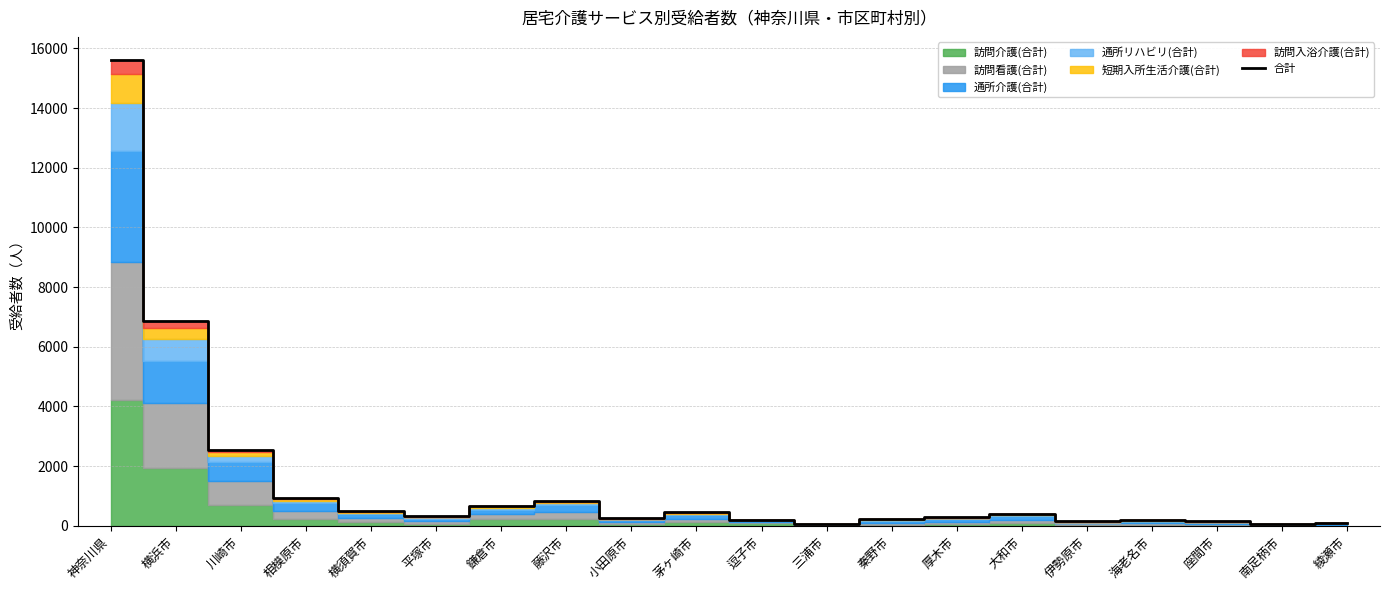

Rank the categories by value from lowest to highest.

南足柄市, 三浦市, 綾瀬市, 座間市, 伊勢原市, 海老名市, 逗子市, 秦野市, 小田原市, 厚木市, 平塚市, 大和市, 茅ヶ崎市, 横須賀市, 鎌倉市, 藤沢市, 相模原市, 川崎市, 横浜市, 神奈川県